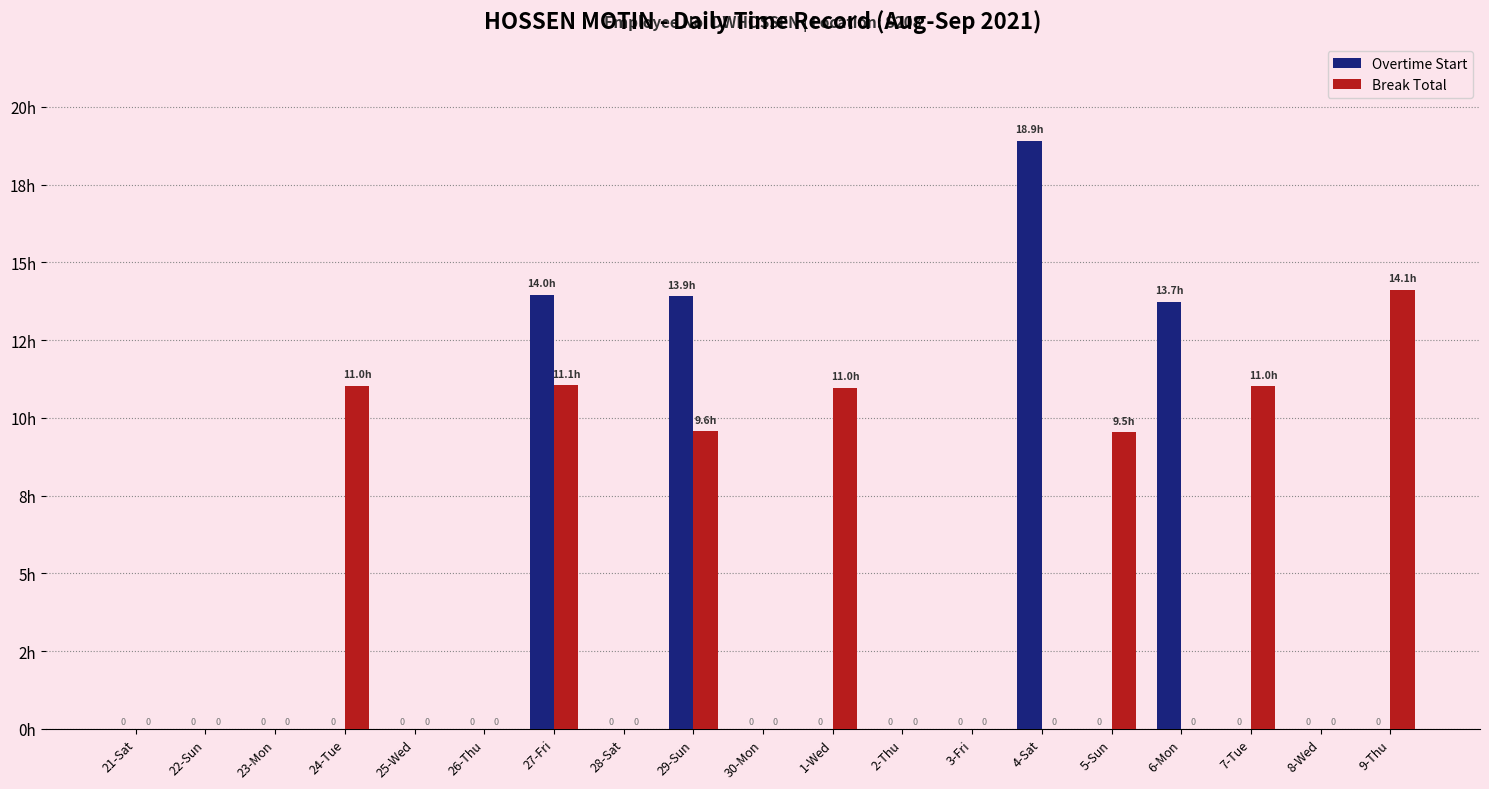

What is the average value of the Overtime Start series?

3.2